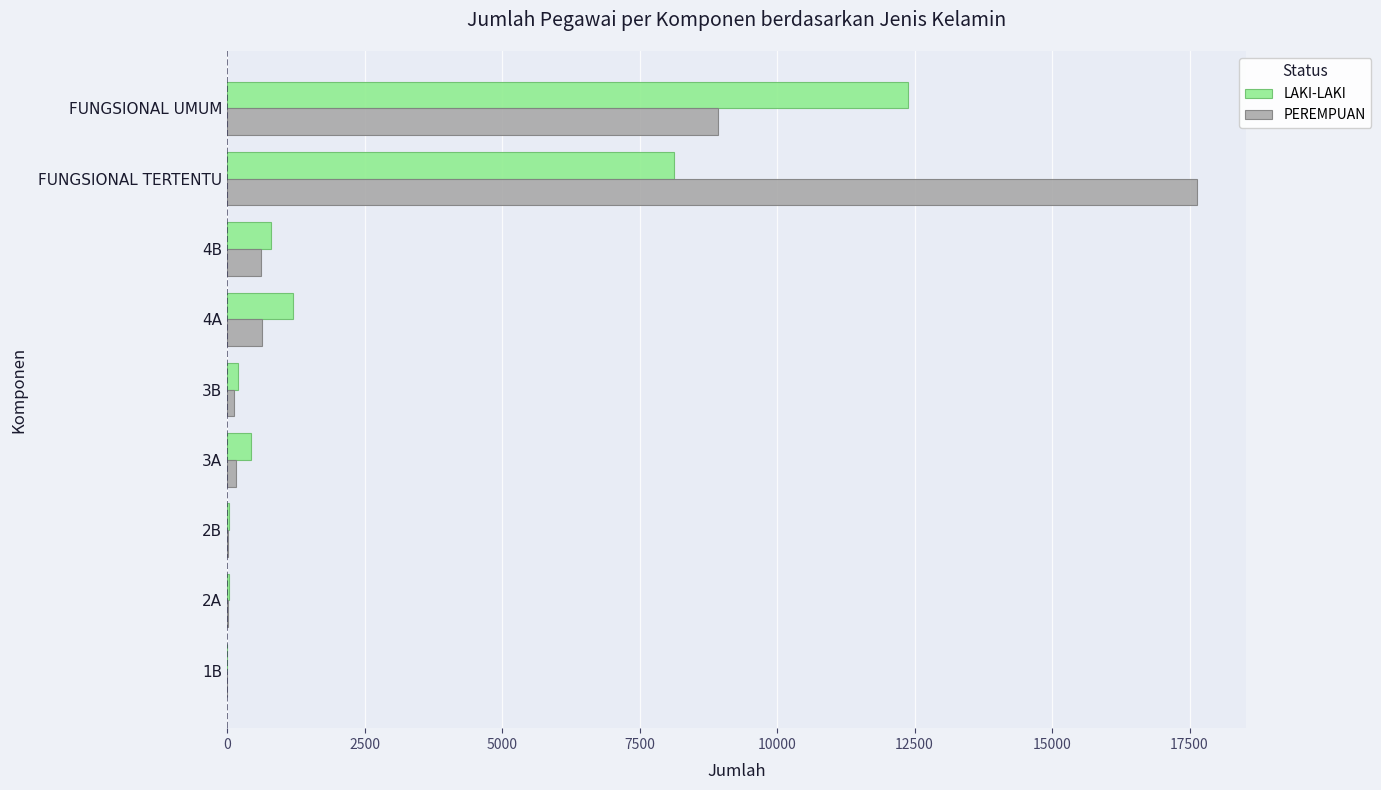

What is the greatest value displayed?

17643